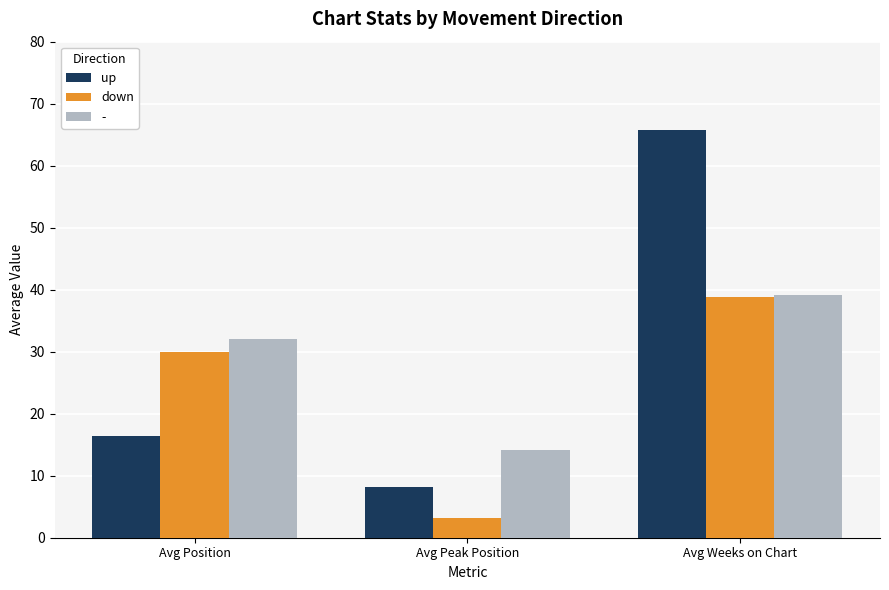

Is the value of up at Avg Peak Position greater than the value of down at Avg Position?

No